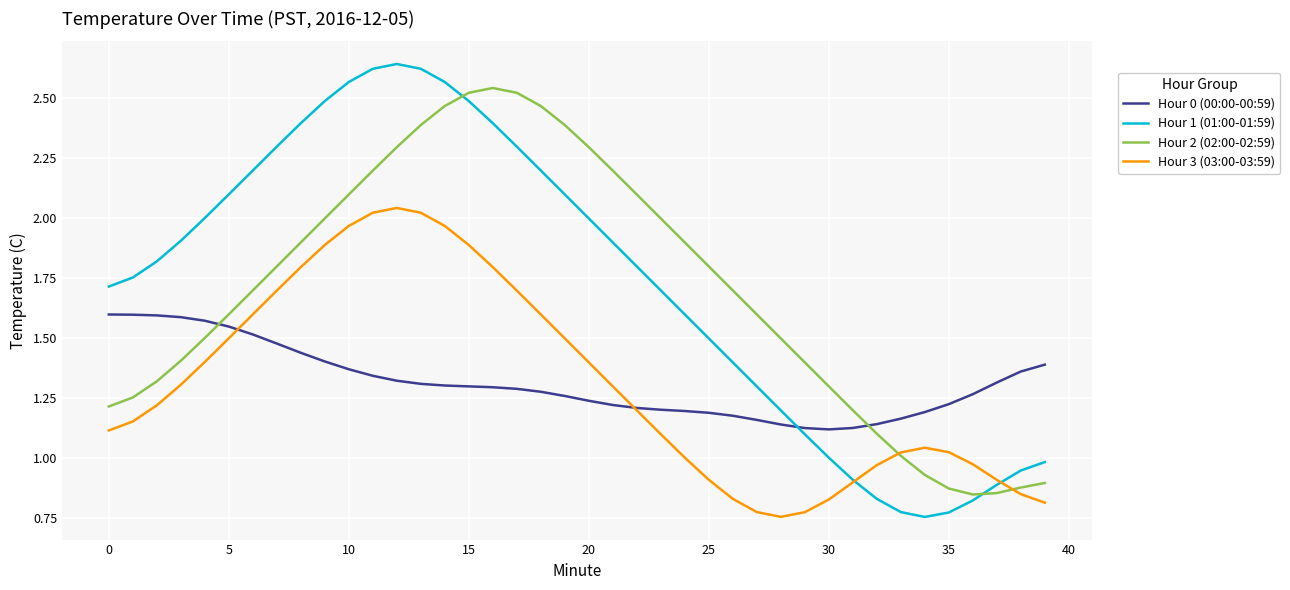

Rank the series by their maximum value, from lowest to highest.

Hour 0 (00:00-00:59), Hour 3 (03:00-03:59), Hour 2 (02:00-02:59), Hour 1 (01:00-01:59)